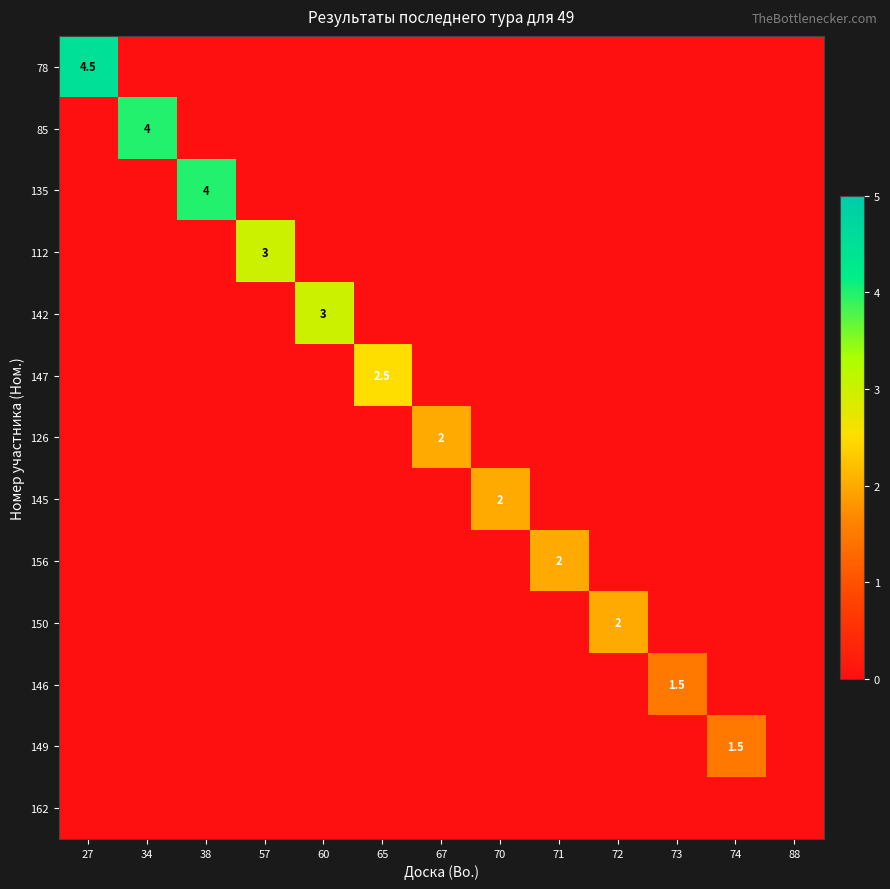

True or false: 146 has a value of 1.0 at 73.

False